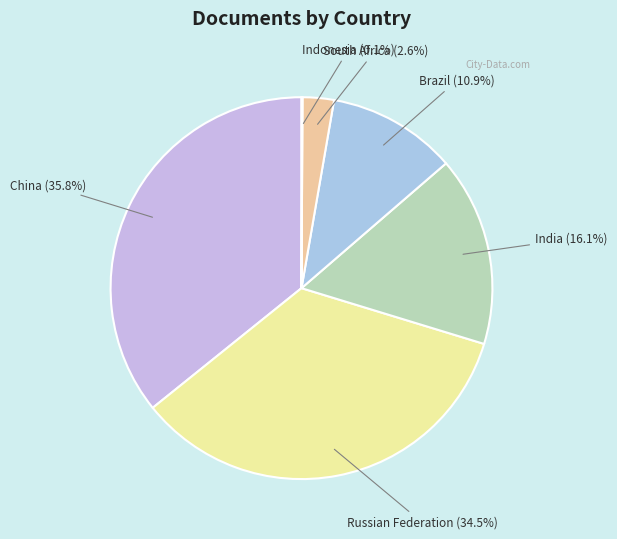

What is the total percentage of India and South Africa?

18.7%